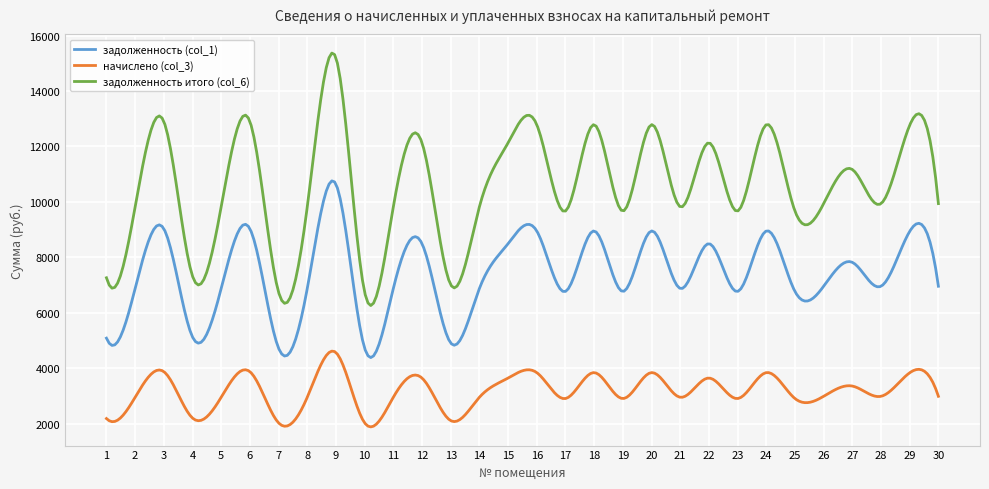

Which series has the widest spread of values?

задолженность итого (col_6)